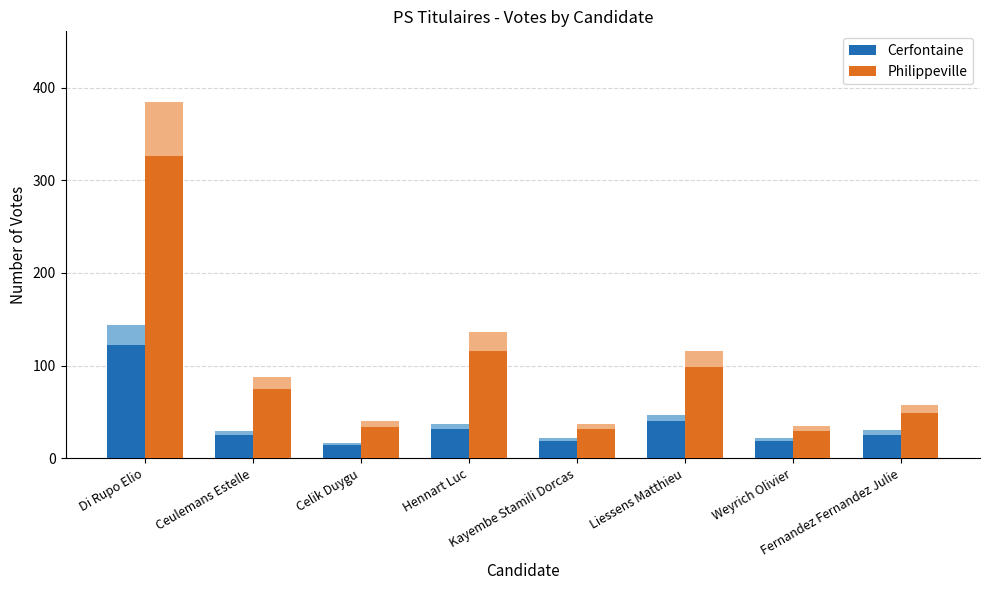

How many values in the Cerfontaine series are below 25?

4